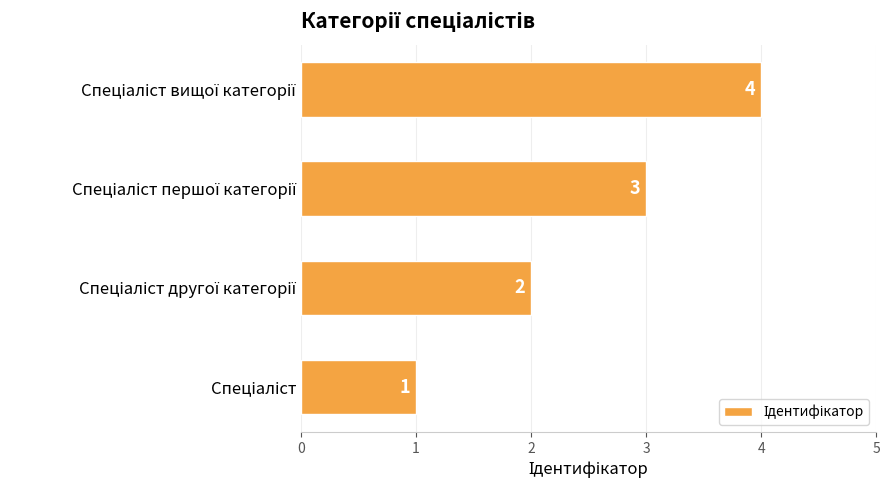

How many values are between 2 and 4?

3